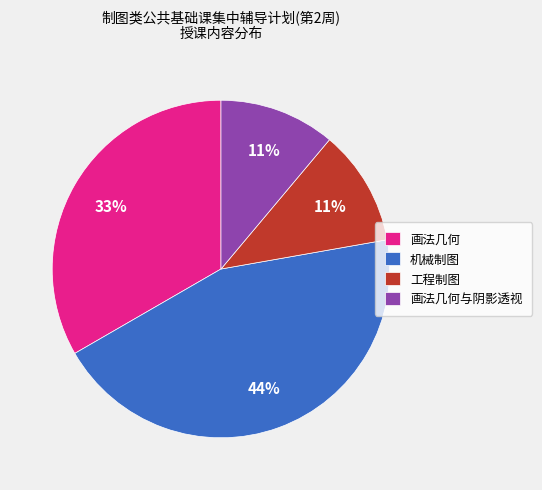

True or false: 机械制图 accounts for 44% of the total.

True